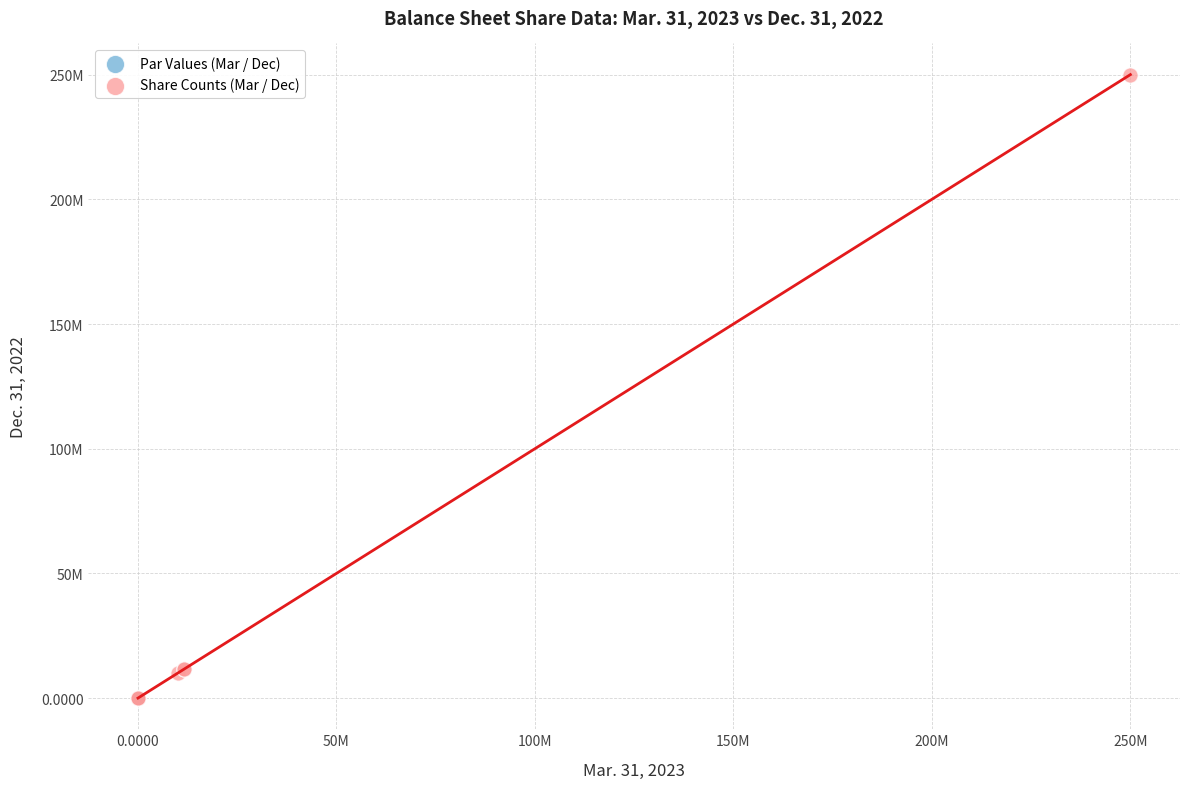

What are all the series names shown in the legend?

Par Values (Mar / Dec), Share Counts (Mar / Dec)